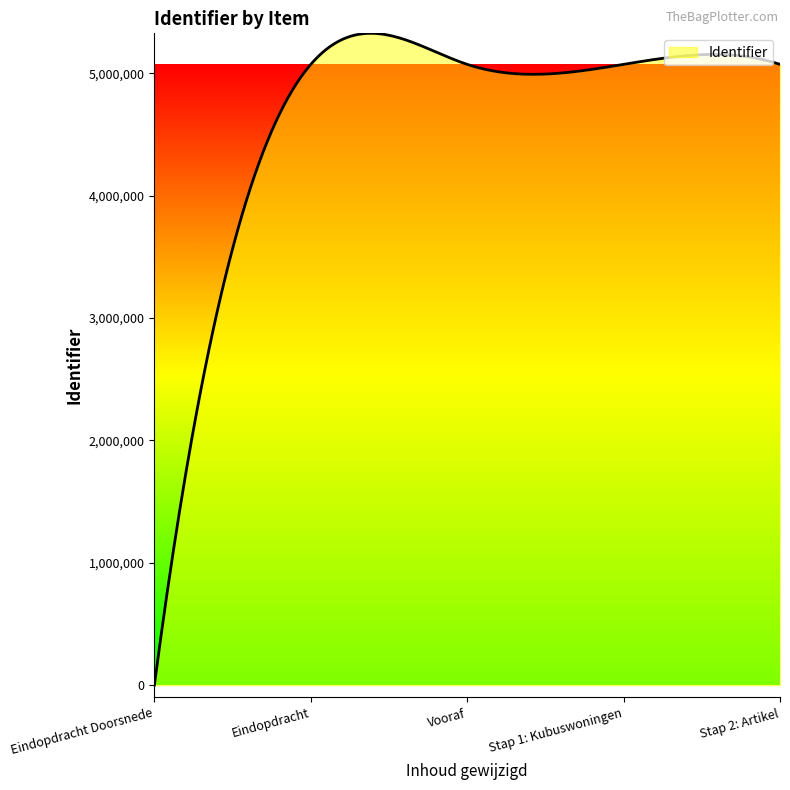

What is the difference between the maximum and minimum values?

5327515.8